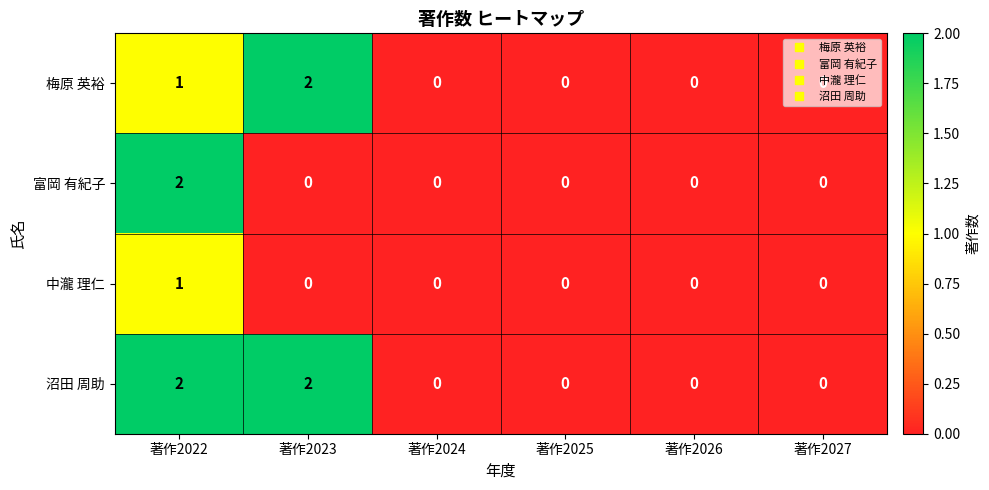

What is the total value across all series at 著作2022?

6